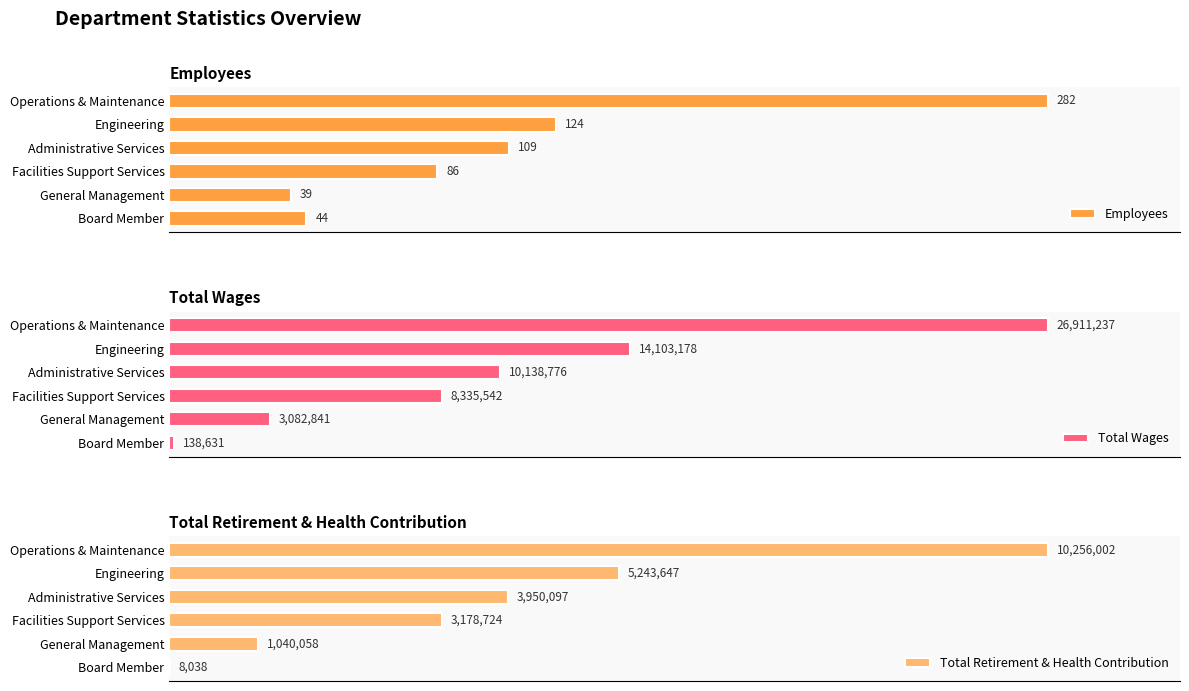

What is the value of the Total Wages bar at the 1st from the left?

26911237